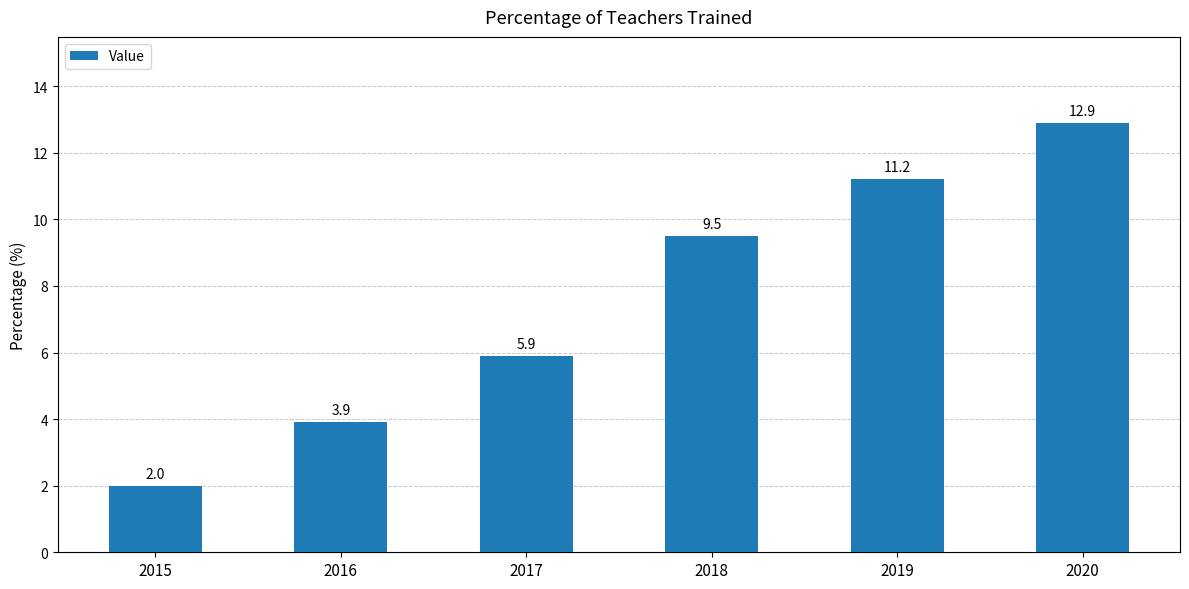

What is the sum of the values at 2020 and 2019?

24.1